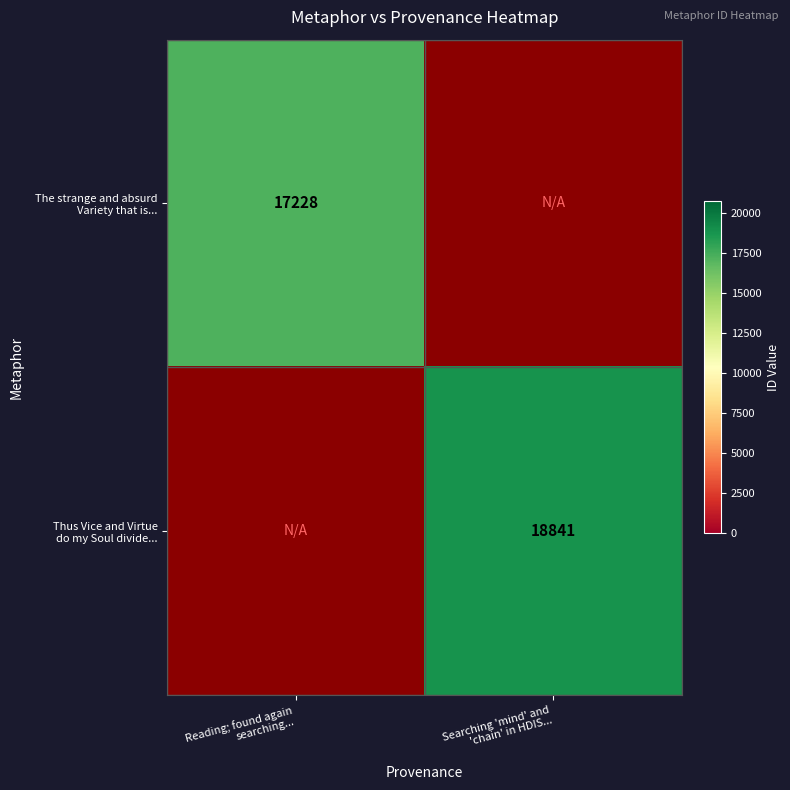

Is the value of Thus Vice and Virtue do my Soul divide... at Reading; found again searching... greater than the value of The strange and absurd Variety that is... at Reading; found again searching...?

No